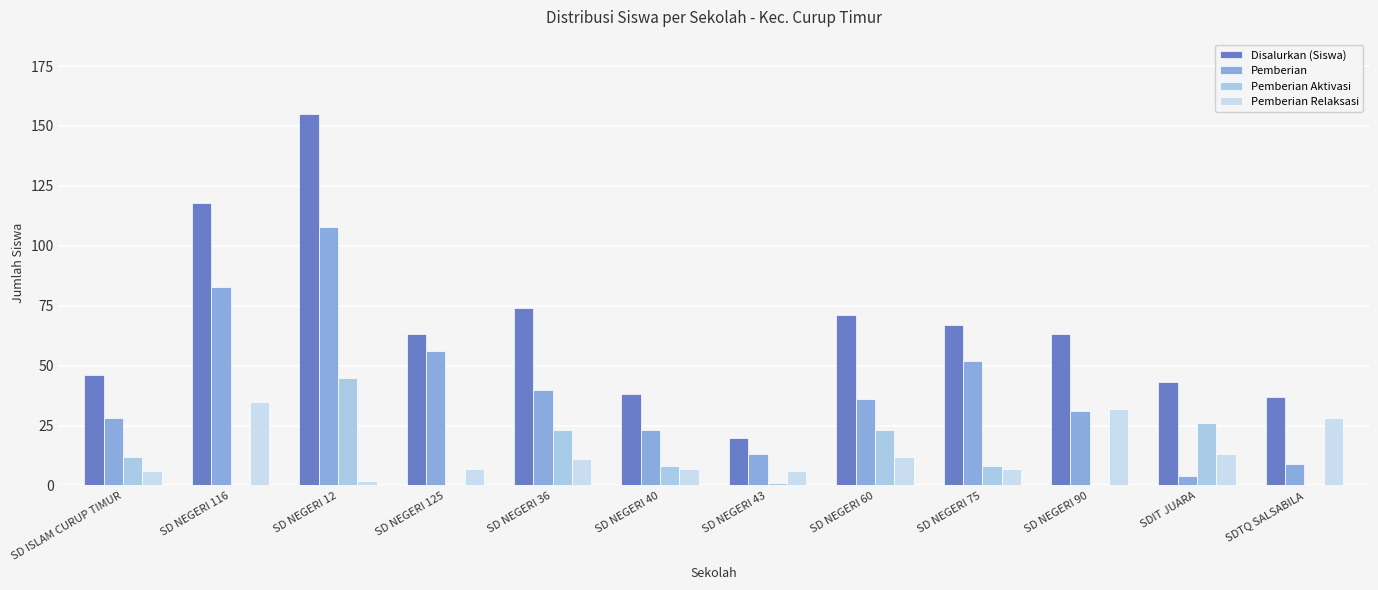

How many data points does each series have?

12